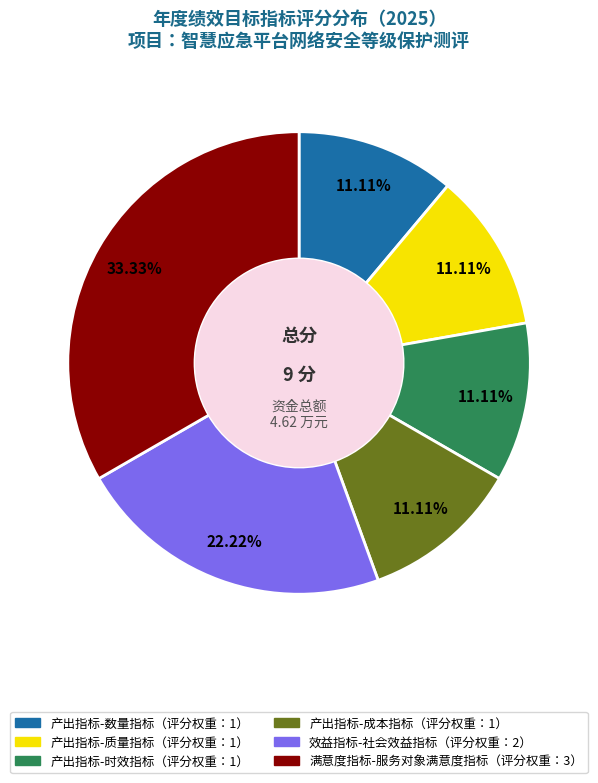

Is there a majority slice in this chart?

No